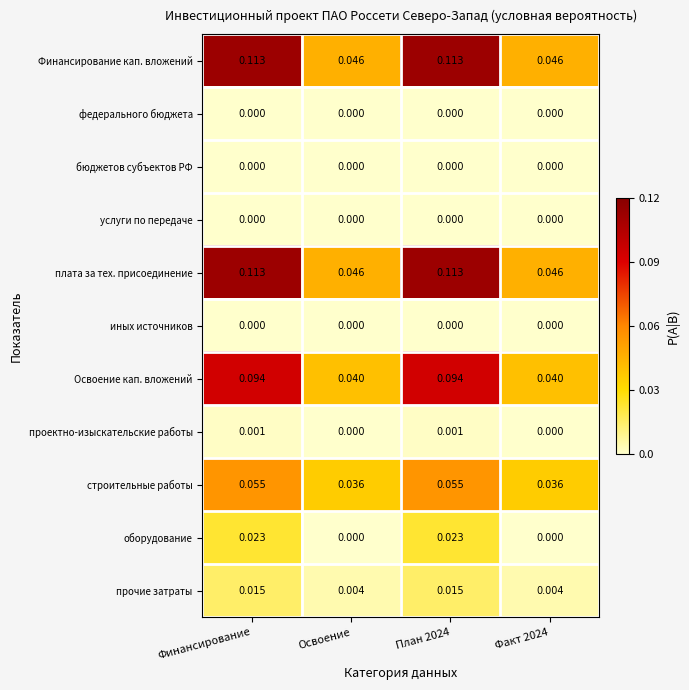

Is the value of Освоение кап. вложений at План 2024 greater than the value of федерального бюджета at План 2024?

Yes